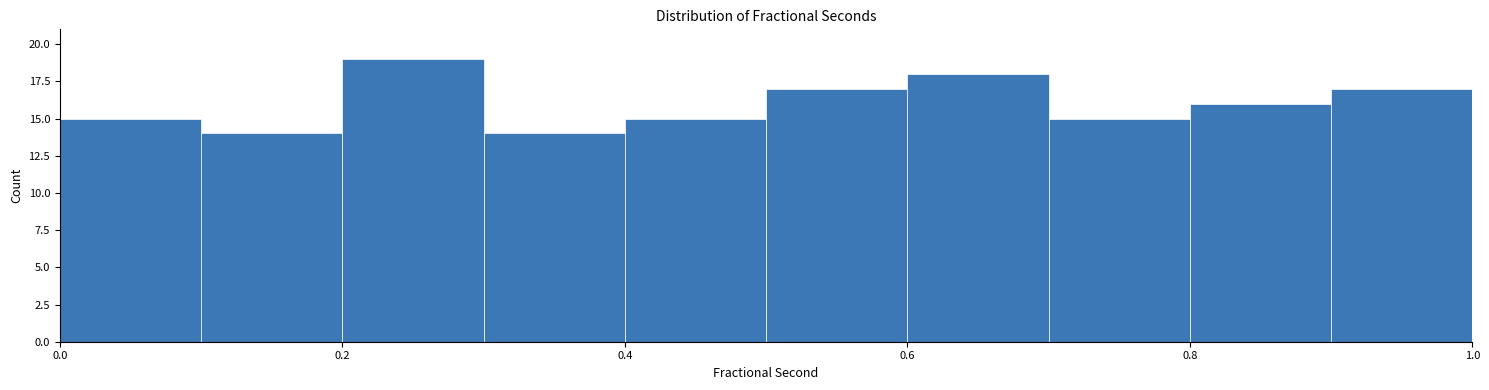

Over which range of the x-axis is the bar tallest?

0.2 to 0.3